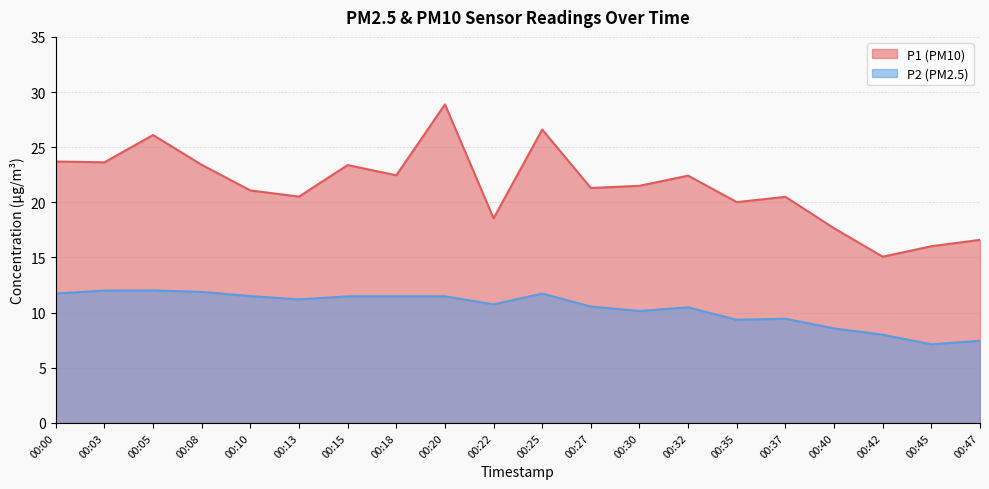

Which series has the largest total across all categories?

P1 (PM10)